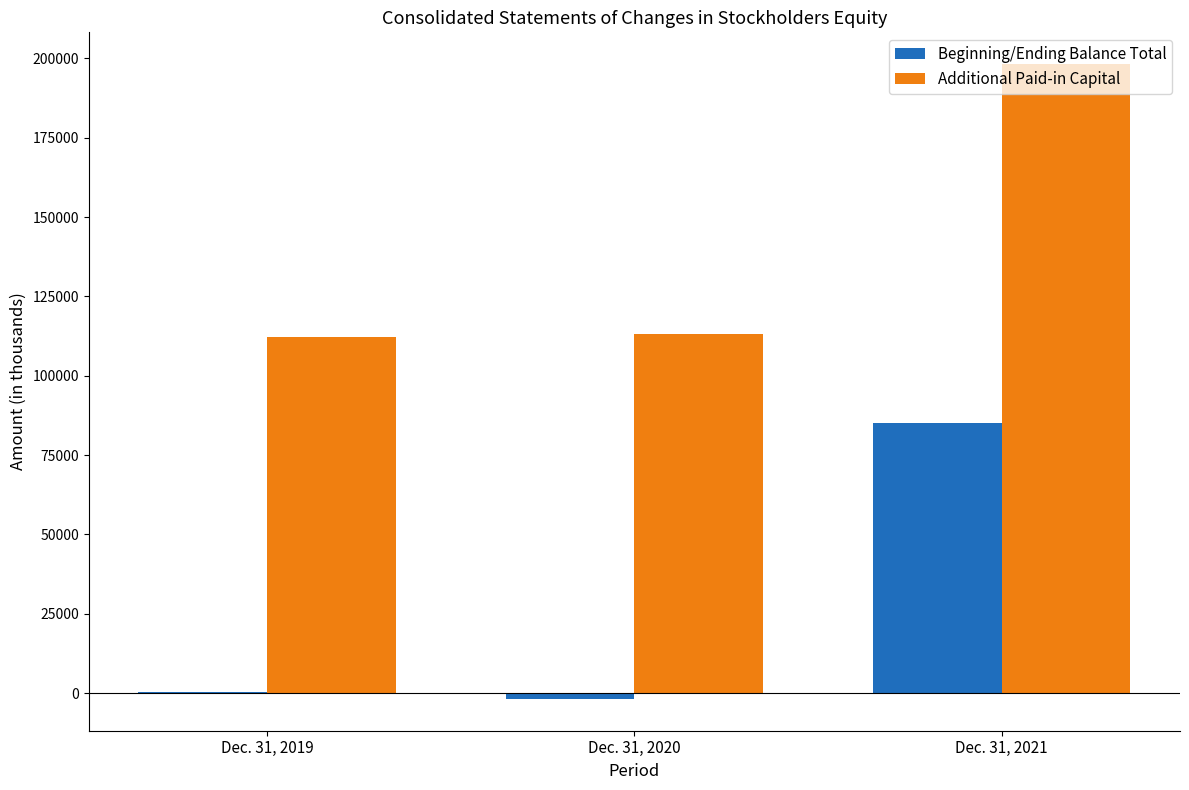

How many groups of bars are there?

3